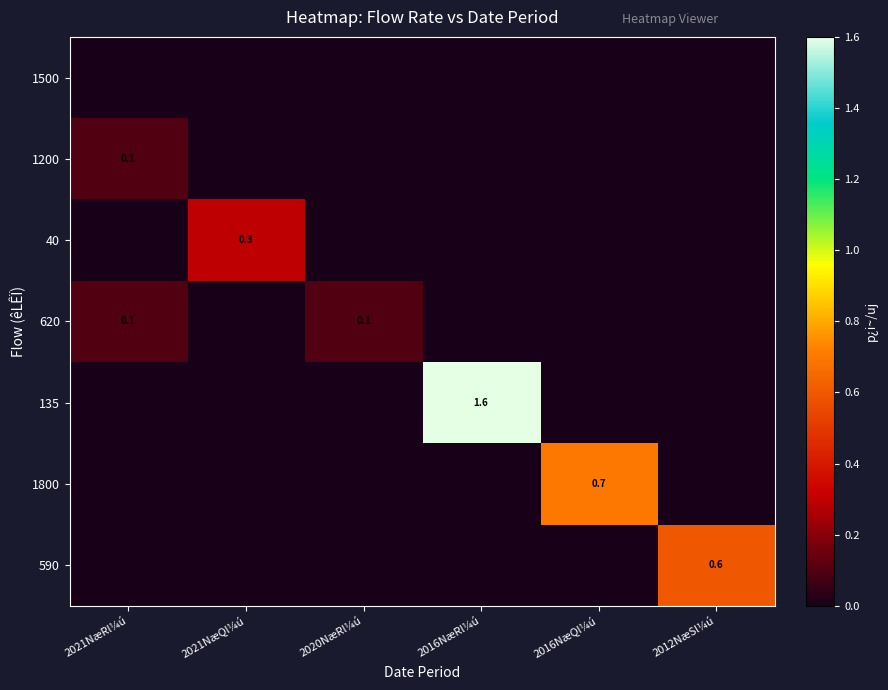

Is the value of 590 at 2021NæQl¼ú greater than the value of 620 at 2016NæRl¼ú?

No